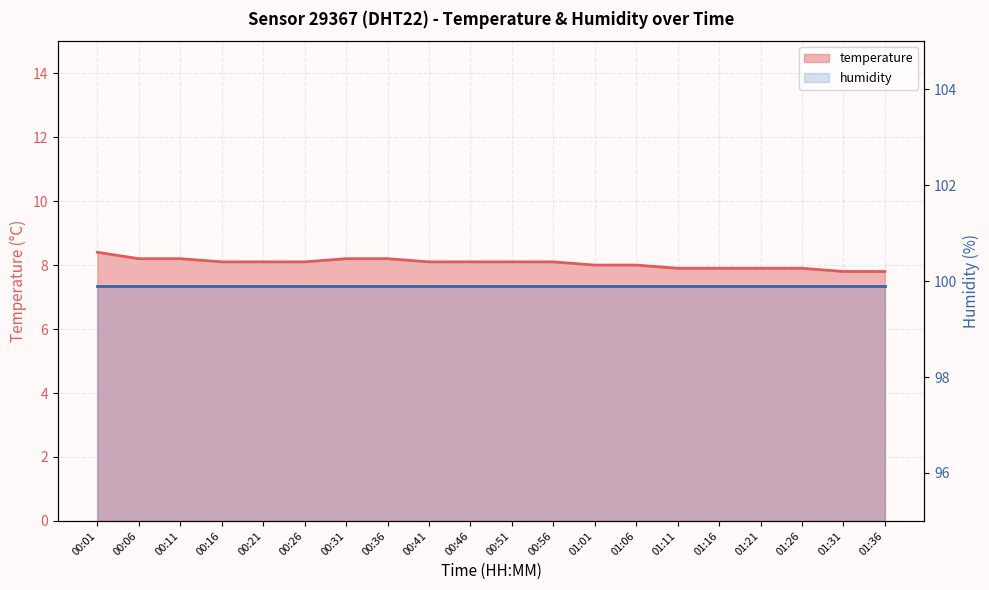

True or false: the data has more than 0 interior local peaks.

False